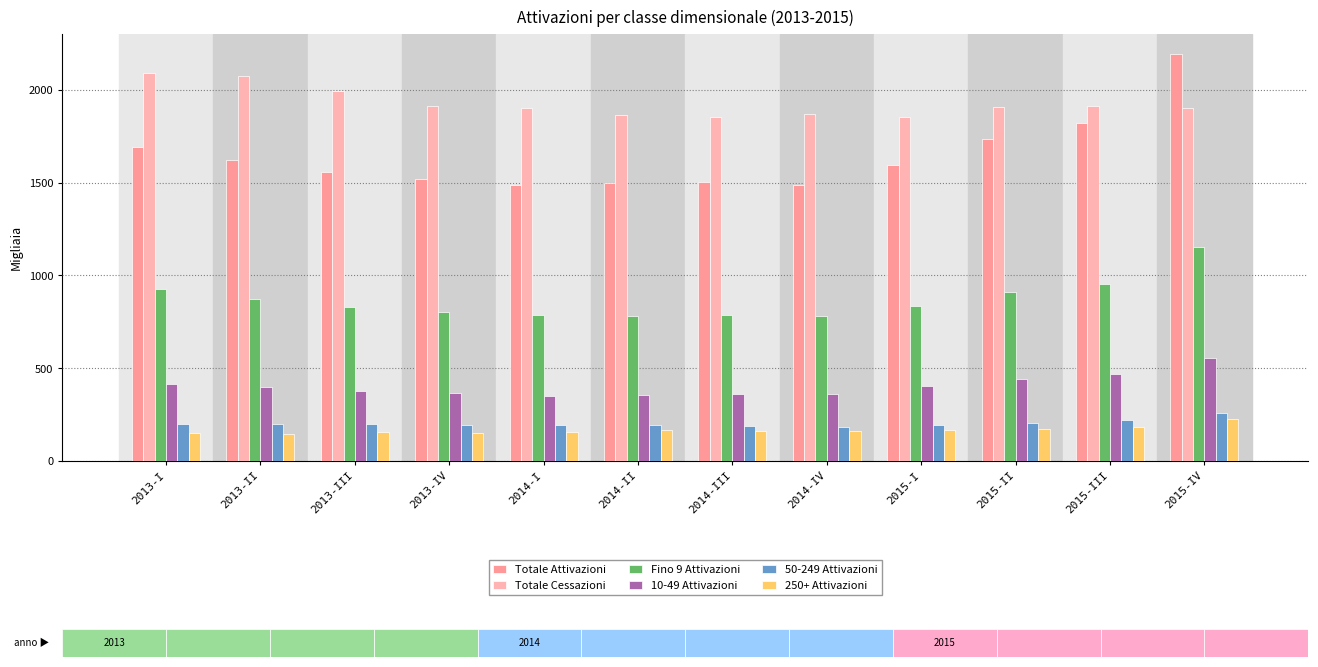

How many groups of bars are there?

12